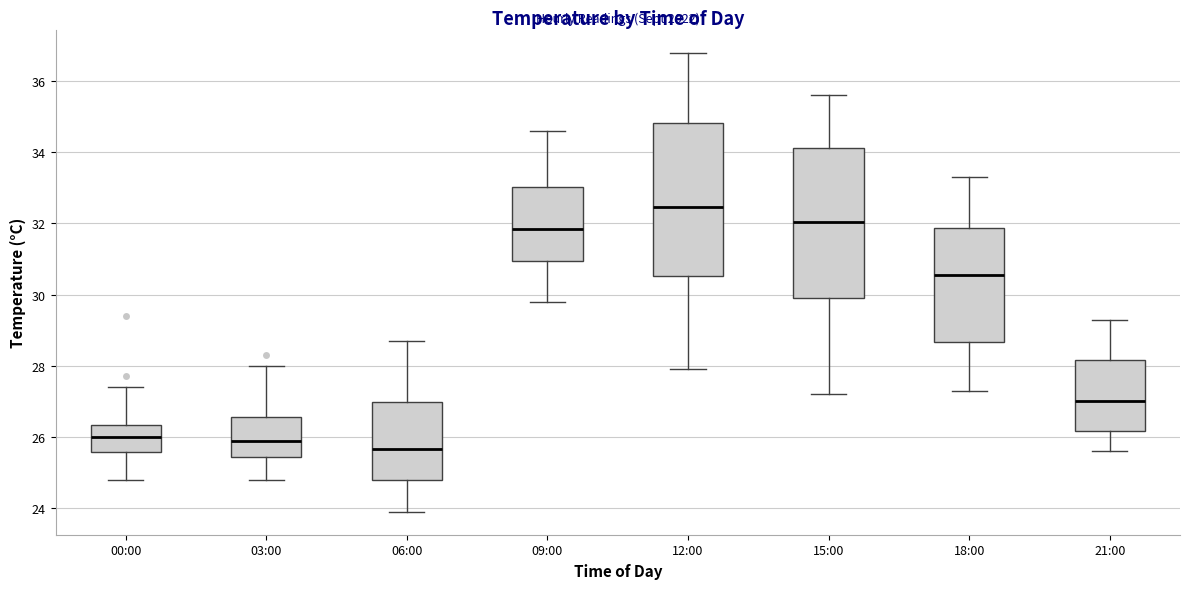

Which box's median line is the highest?

12:00